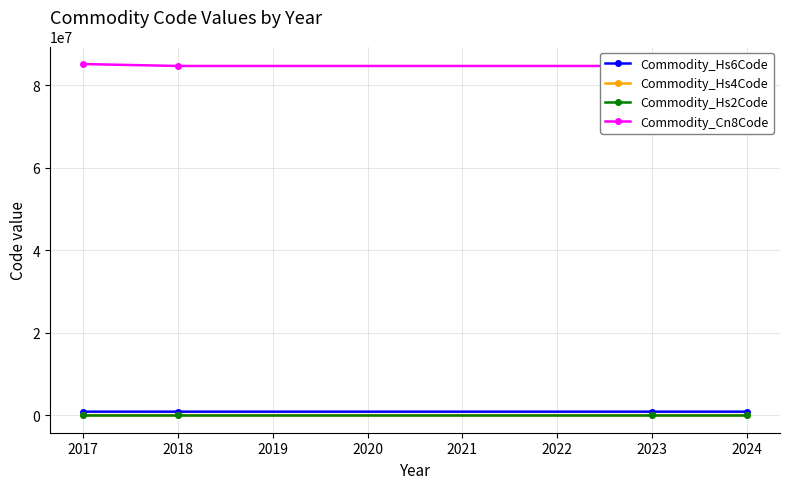

Reading right to left, list all the values displayed in this chart.

Commodity_Hs6Code: 847130	847130	847130	851762
Commodity_Hs4Code: 8471	8471	8471	8517
Commodity_Hs2Code: 84	84	84	85
Commodity_Cn8Code: 84713000	84713000	84713000	85176200